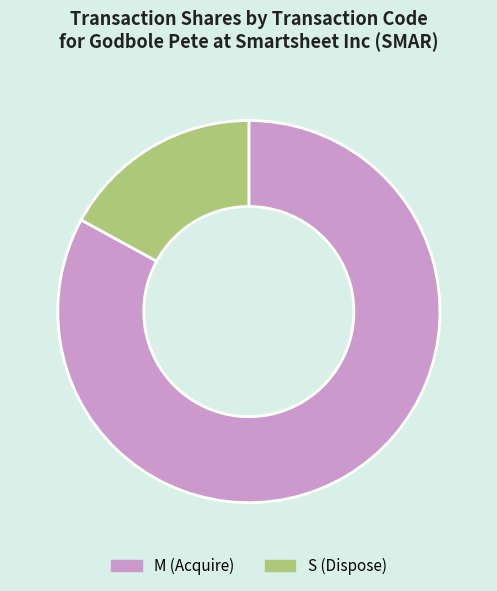

Count the number of slices in the pie.

2